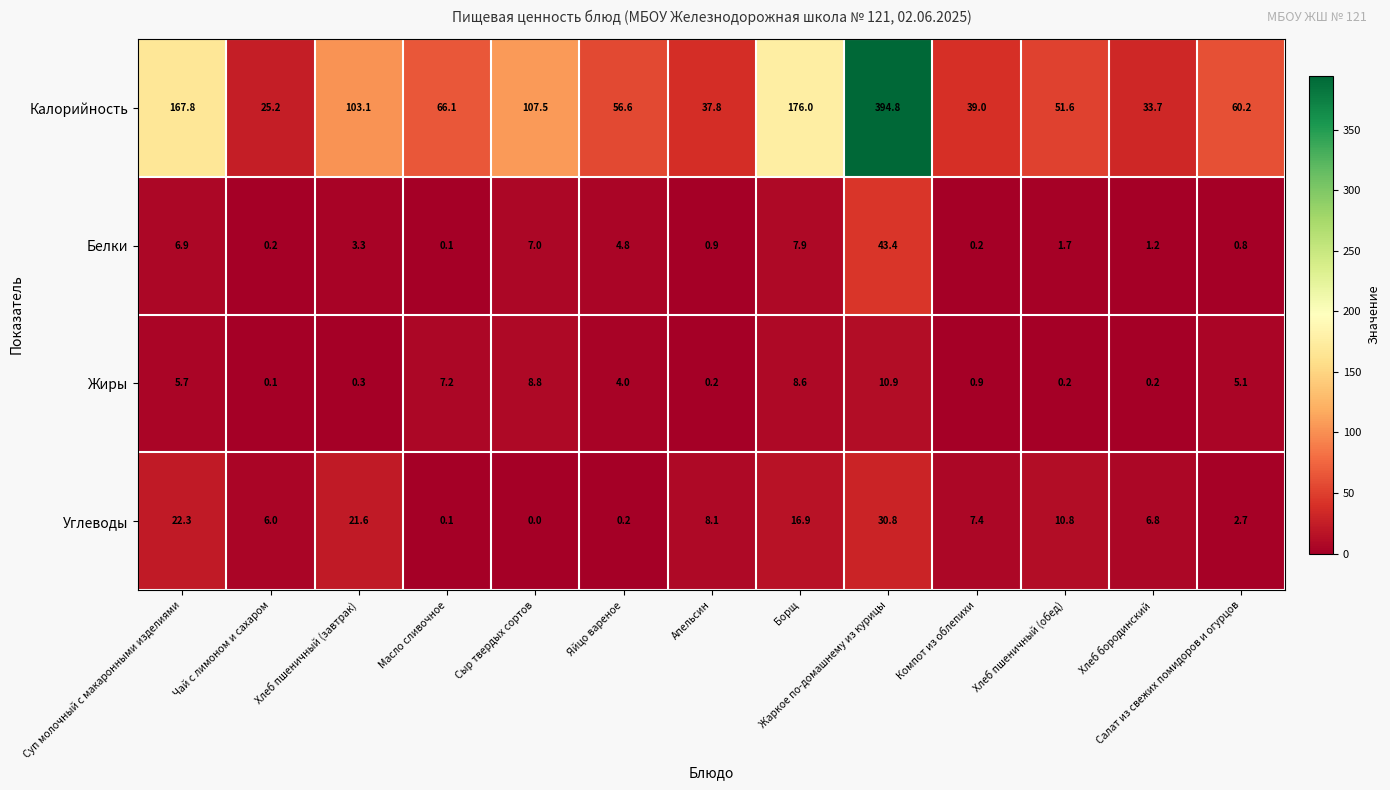

At which label does Углеводы reach its minimum?

Сыр твердых сортов